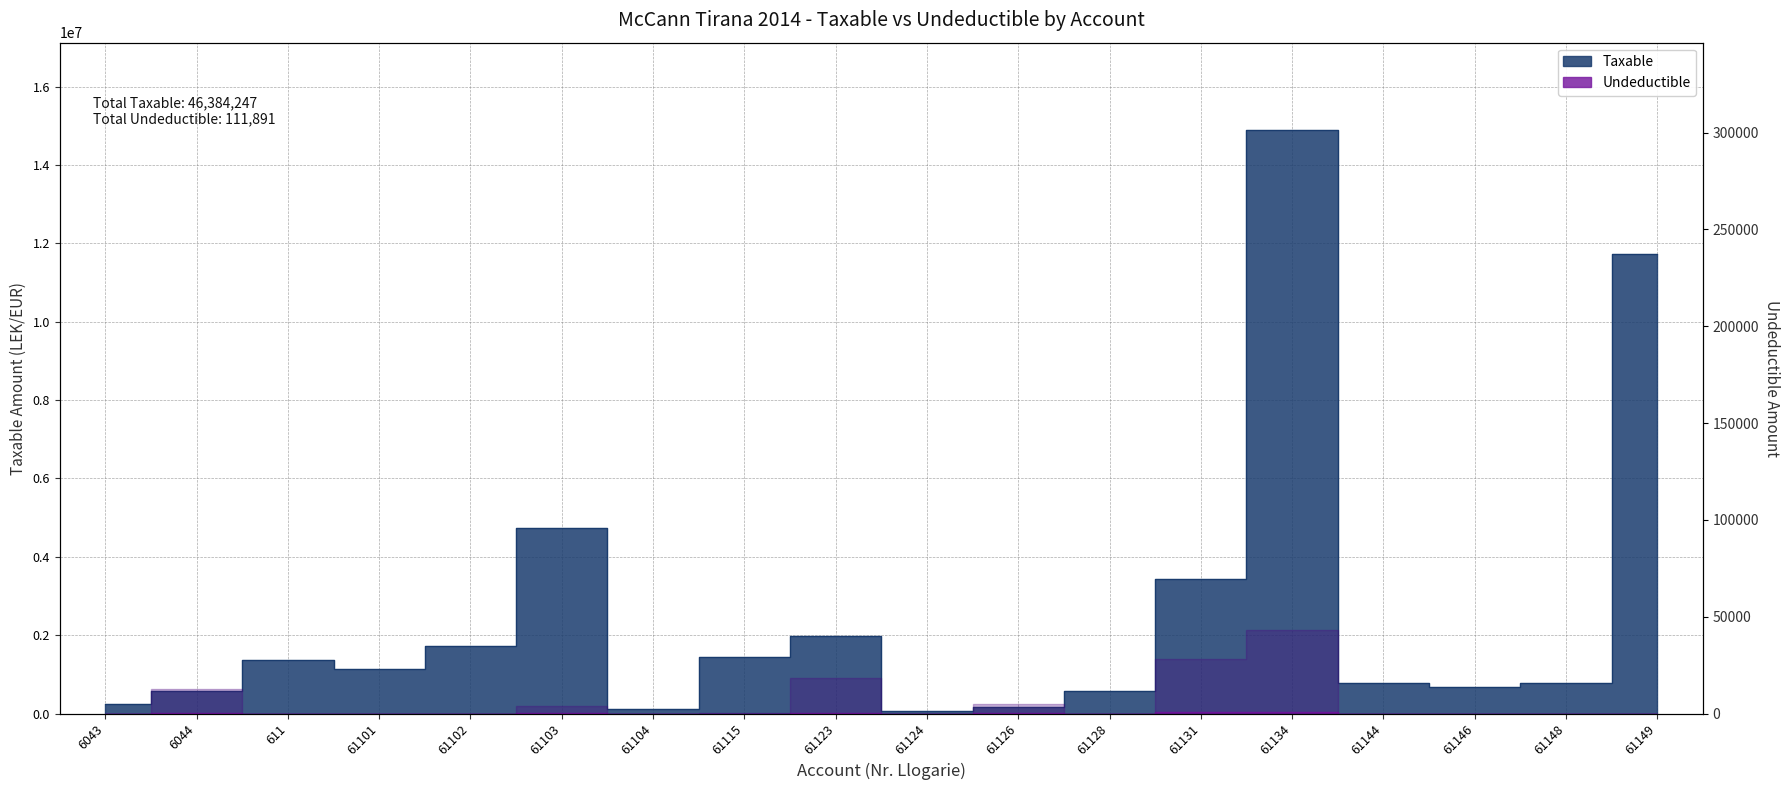

True or false: Taxable has more than 0 points higher than both neighbors.

True